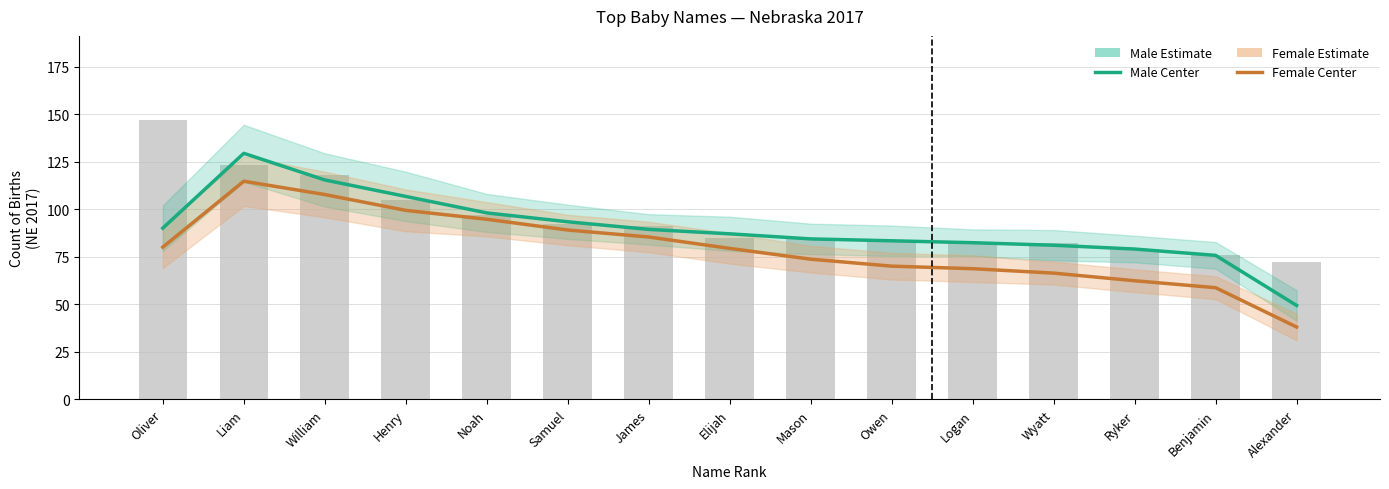

Reading left to right, list all the values displayed in this chart.

Male top names (estimate): Oliver=90.0	Liam=129.3	William=115.3	Henry=106.7	Noah=98.0	Samuel=93.3	James=89.3	Elijah=87.0	Mason=84.3	Owen=83.3	Logan=82.3	Wyatt=81.0	Ryker=79.0	Benjamin=75.7	Alexander=49.3
Female top names (estimate): Oliver=80.0	Liam=114.7	William=107.7	Henry=99.3	Noah=94.7	Samuel=89.0	James=85.3	Elijah=79.3	Mason=73.7	Owen=70.0	Logan=68.7	Wyatt=66.3	Ryker=62.3	Benjamin=58.7	Alexander=38.0